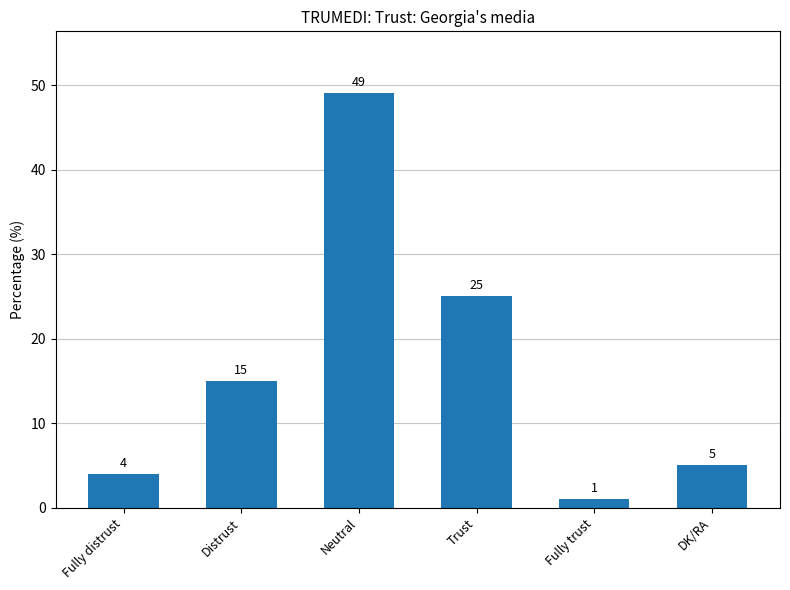

What is the smallest value displayed?

1